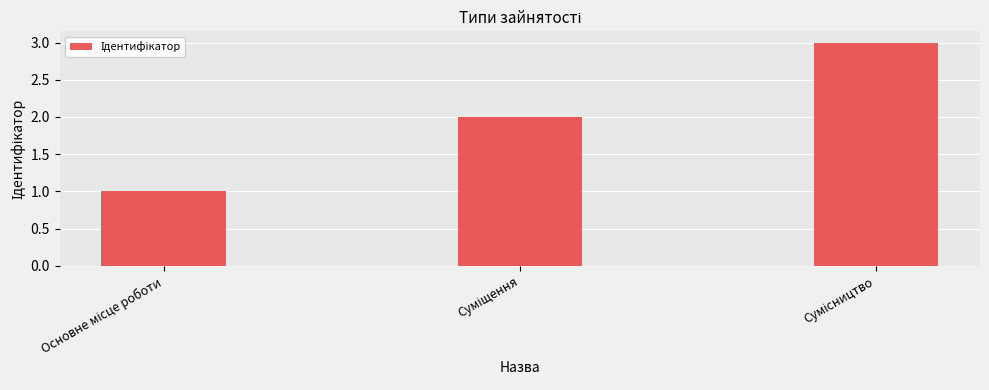

What is the greatest value displayed?

3